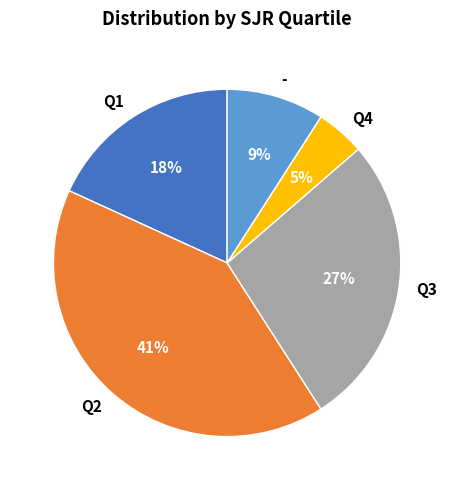

Which category has the biggest portion of the pie?

Q2